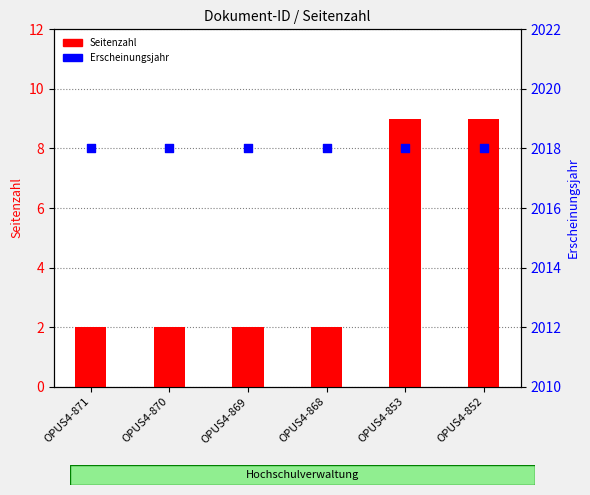

Which series reaches the minimum Y coordinate?

Seitenzahl